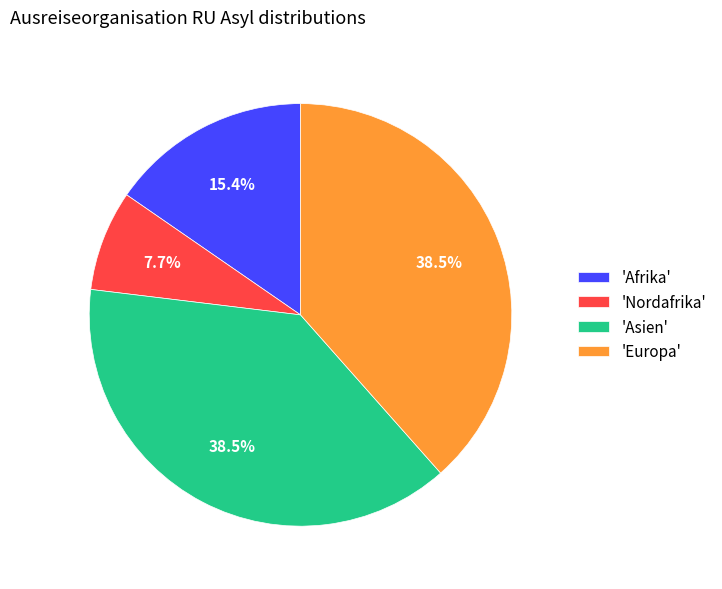

Which slice is the smallest?

'Nordafrika'